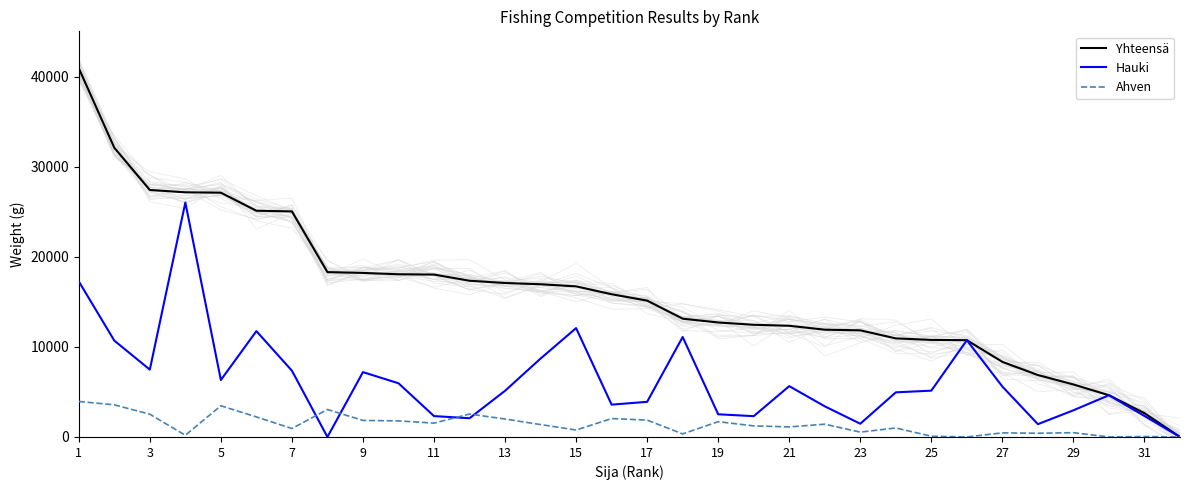

How many lines are shown in the chart?

3